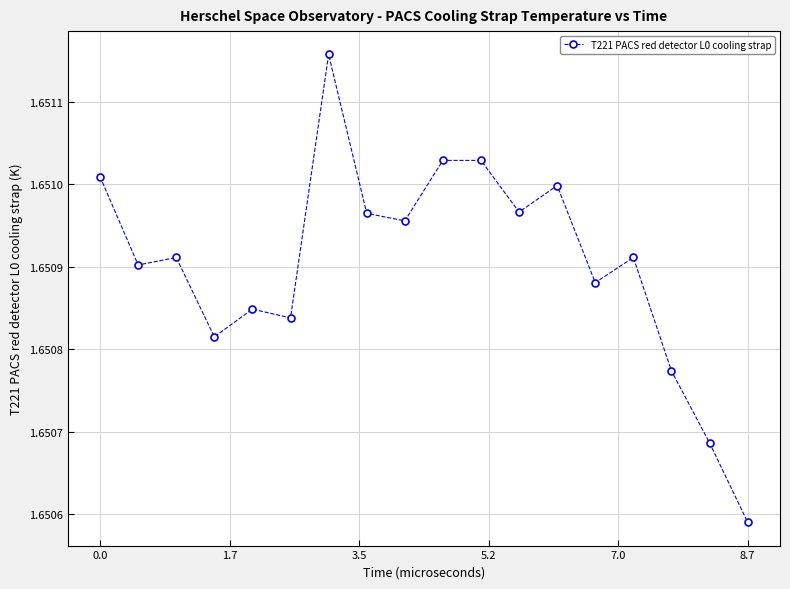

True or false: the data has more than 2 interior local peaks.

True